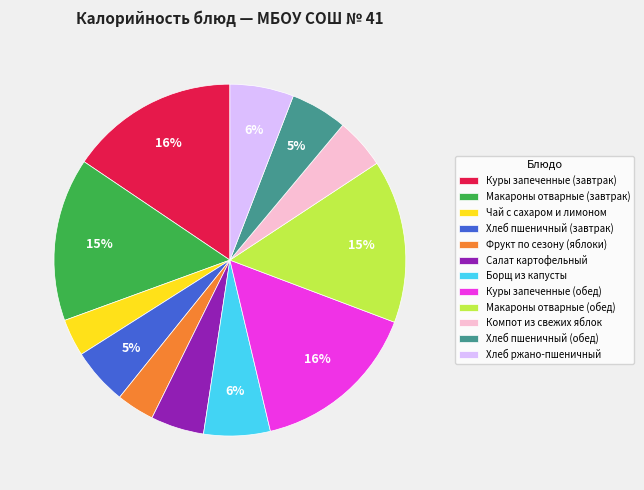

To the nearest percent, what percentage of the pie is Салат картофельный?

5%